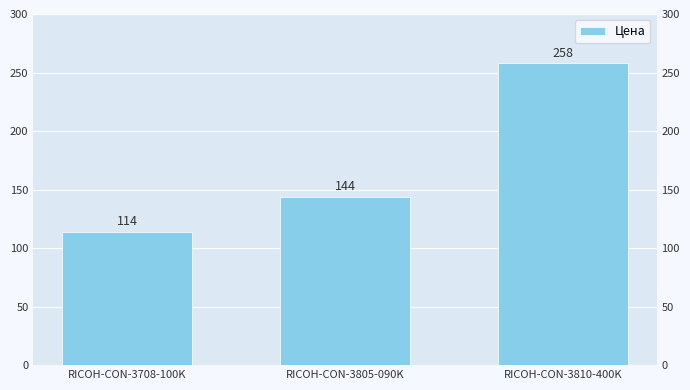

What is the label of the 1st bar from the left?

RICOH-CON-3708-100K